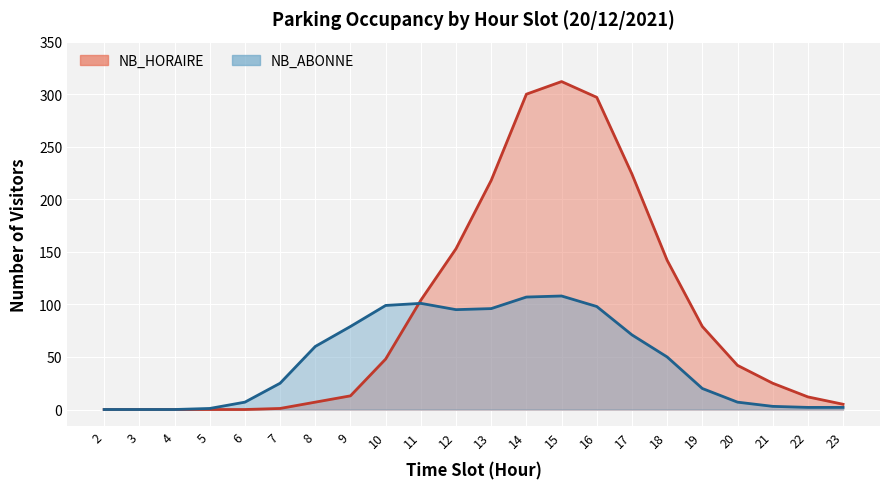

Which series has the widest spread of values?

NB_HORAIRE (line)